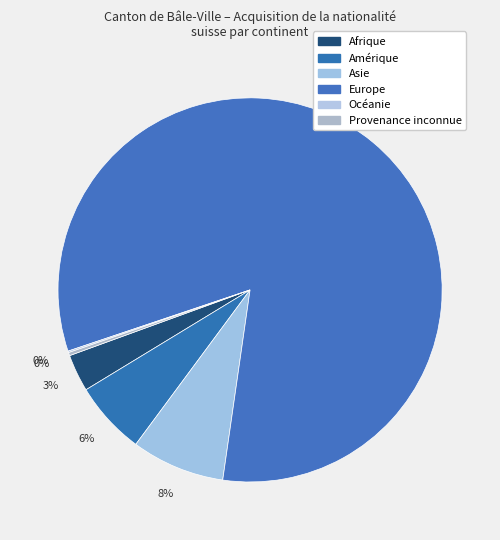

What percentage is the Europe slice, to the nearest percent?

82%